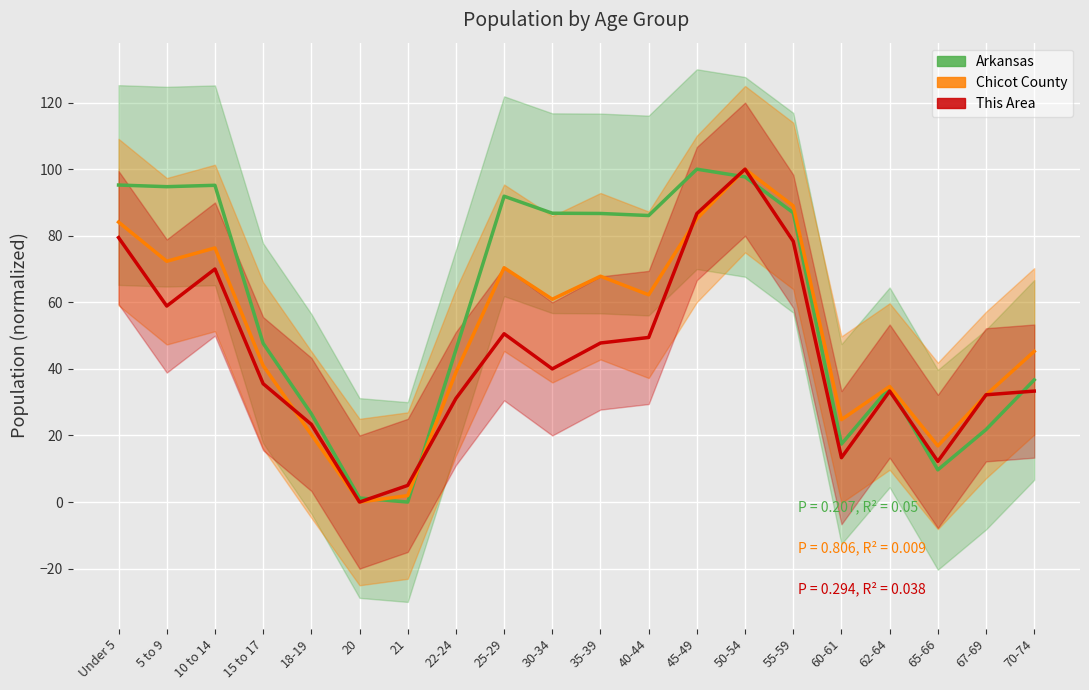

True or false: Arkansas has a value of 28.6 at 67-69.

False